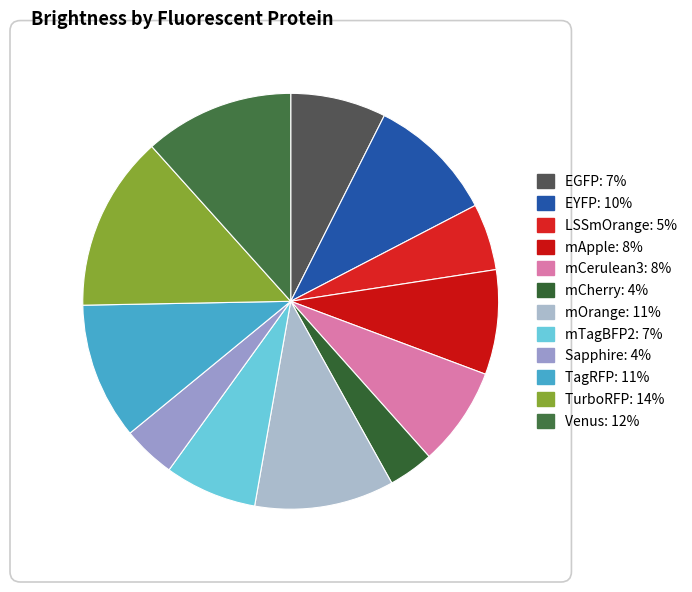

What is the change in value from EGFP to mTagBFP2?

-1.2